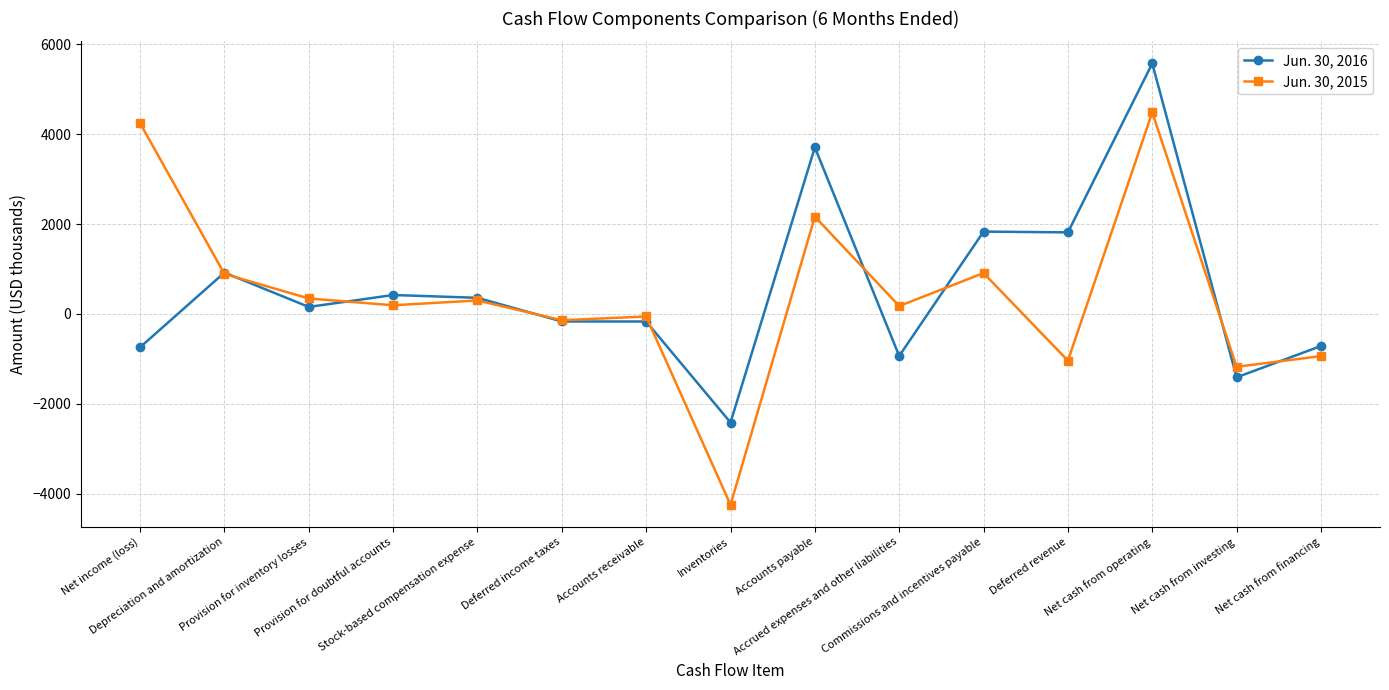

What is the difference between the maximum and second lowest values in the Jun. 30, 2016 series?

6978